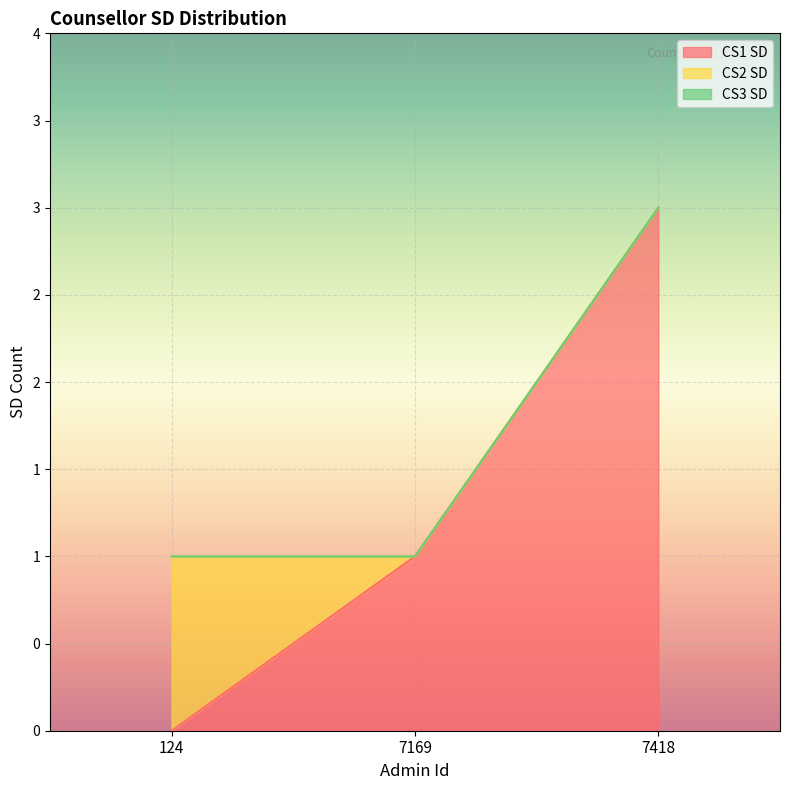

Does the chart display data point markers on the line(s)?

No